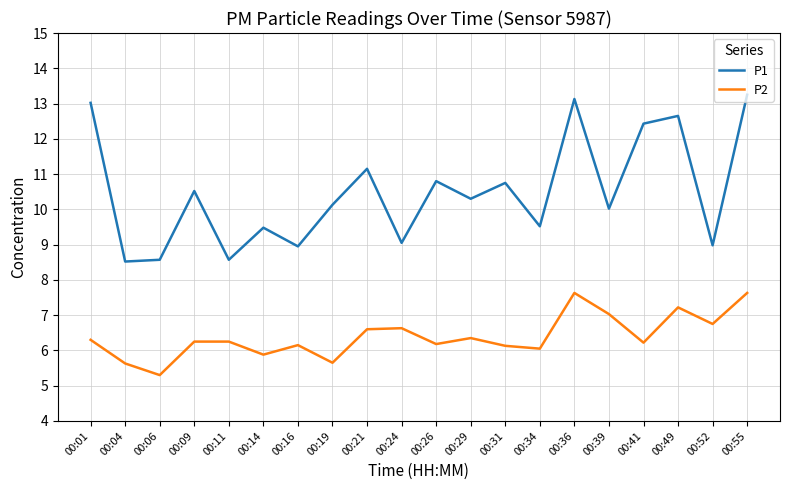

Is it true that P1 equals 6.7 at 00:55?

False